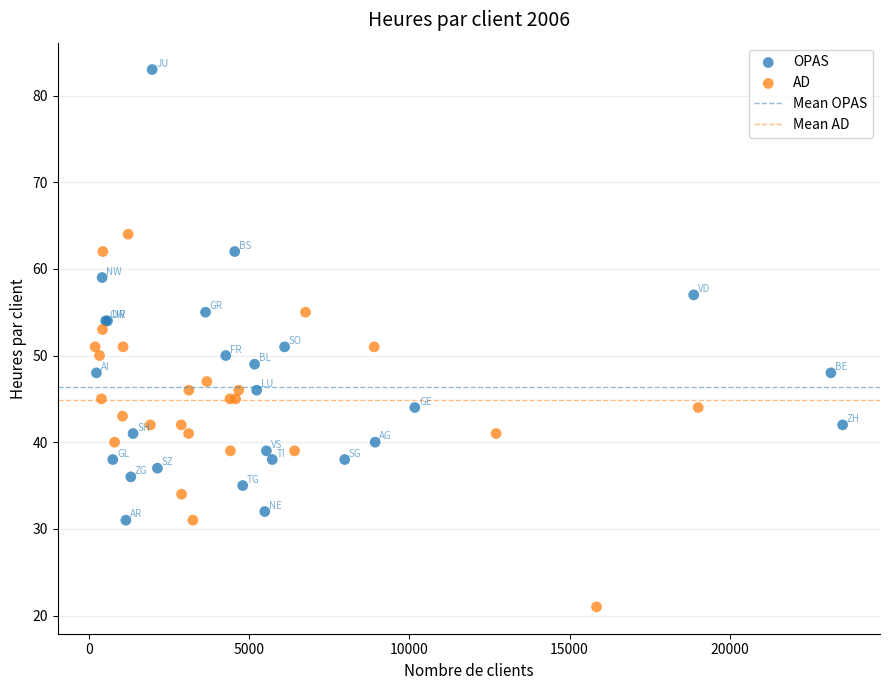

Which series contains the highest Y value?

OPAS